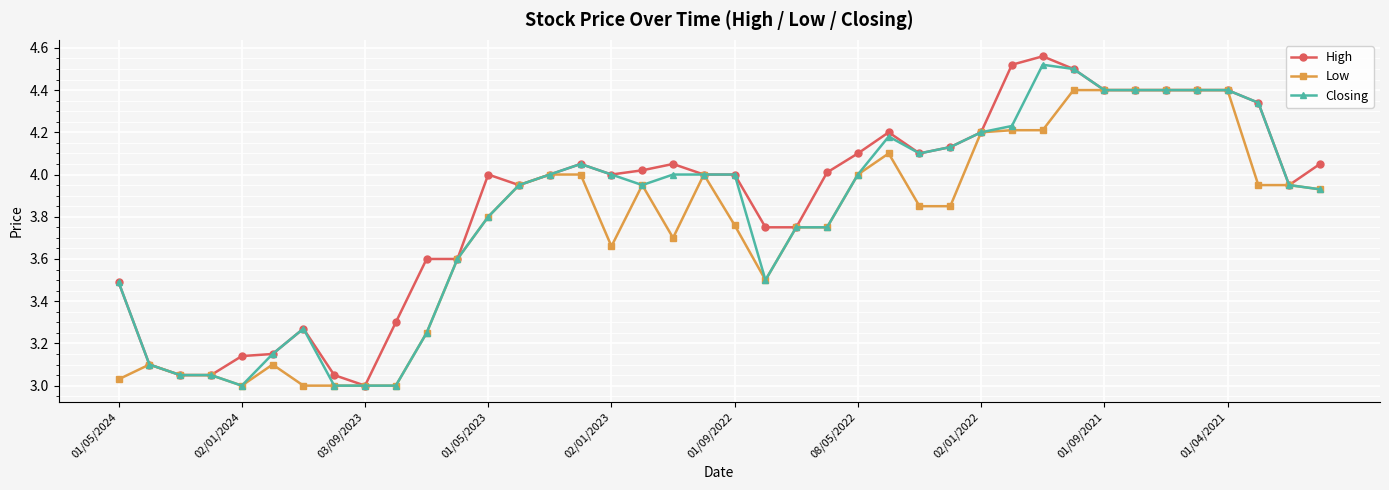

What is the highest value of the Low series?

4.4